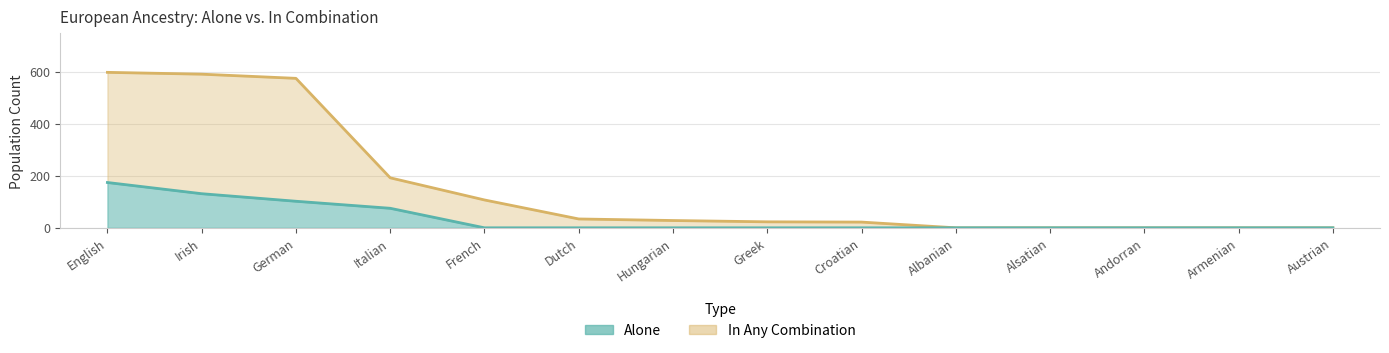

What is the maximum value for alone?

174